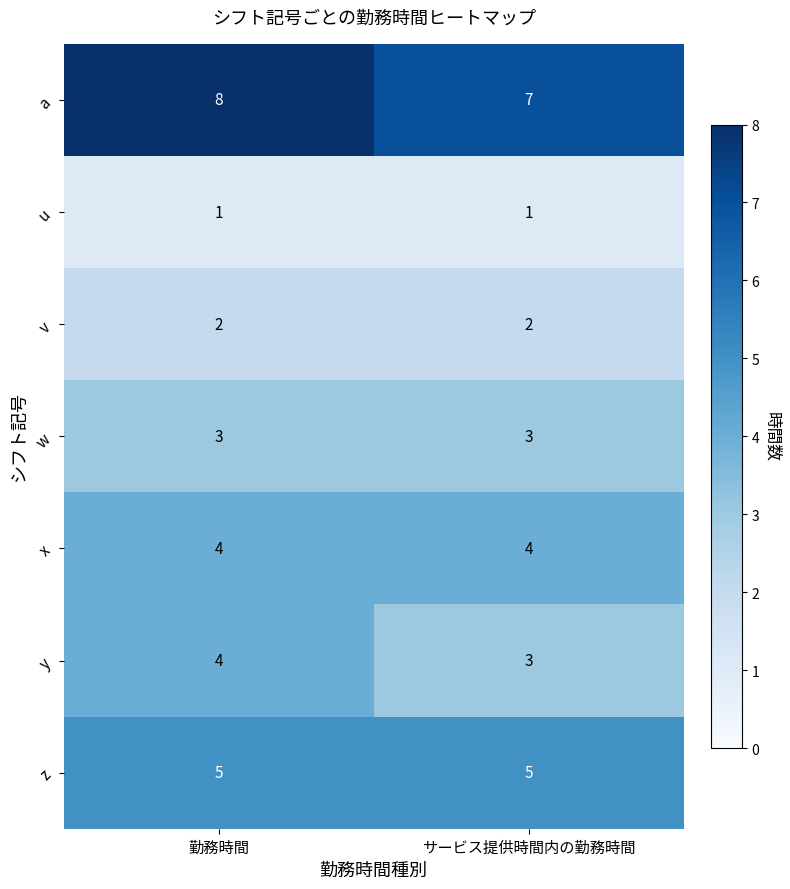

What is the difference between the highest and lowest values at サービス提供時間内の勤務時間?

6